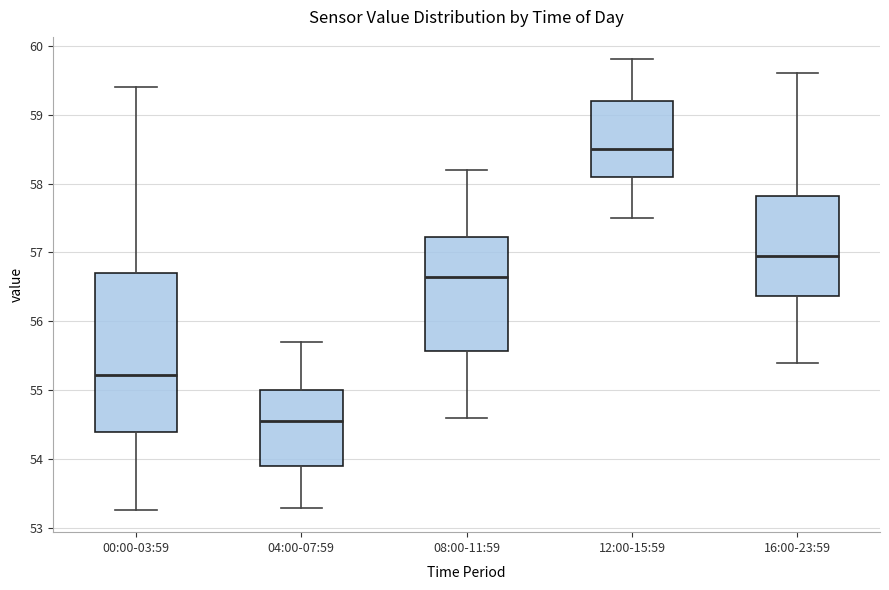

Reading left to right, read every box against the y-axis: the position of its median line, the range the box covers, and the ends of its whiskers. The values are not printed on the chart, so give them approximately, as read against the axis.

00:00-03:59: median 55.2, box 54.4 to 56.7, whiskers 53.3 to 59.4
04:00-07:59: median 54.6, box 53.9 to 55.0, whiskers 53.3 to 55.7
08:00-11:59: median 56.7, box 55.6 to 57.2, whiskers 54.6 to 58.2
12:00-15:59: median 58.5, box 58.1 to 59.2, whiskers 57.5 to 59.8
16:00-23:59: median 57.0, box 56.4 to 57.8, whiskers 55.4 to 59.6